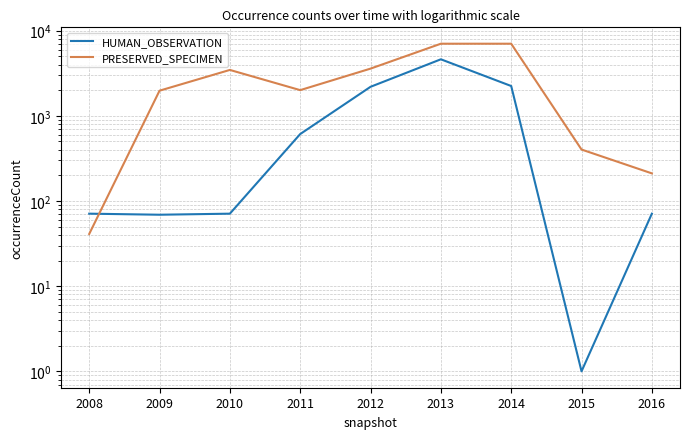

At which category is the sum across all series the highest?

2013